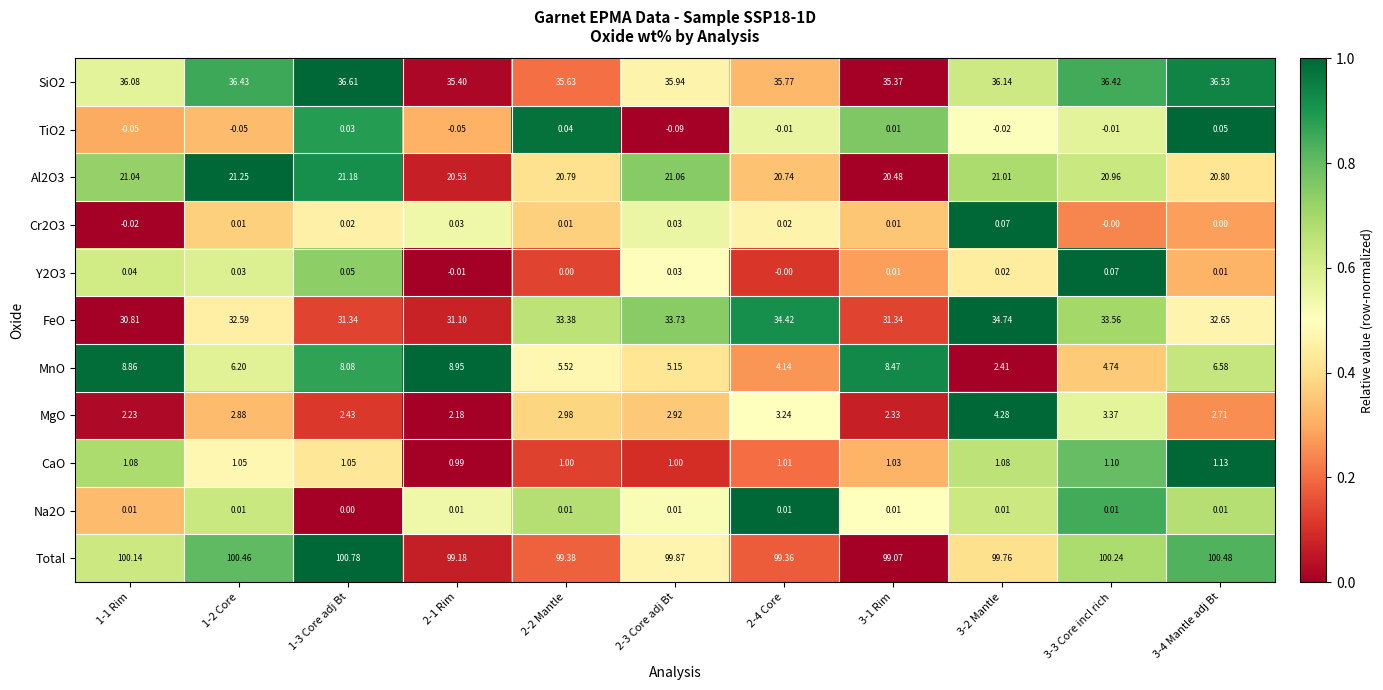

Between 1-2 Core and 2-2 Mantle, which series saw the biggest shift?

Total